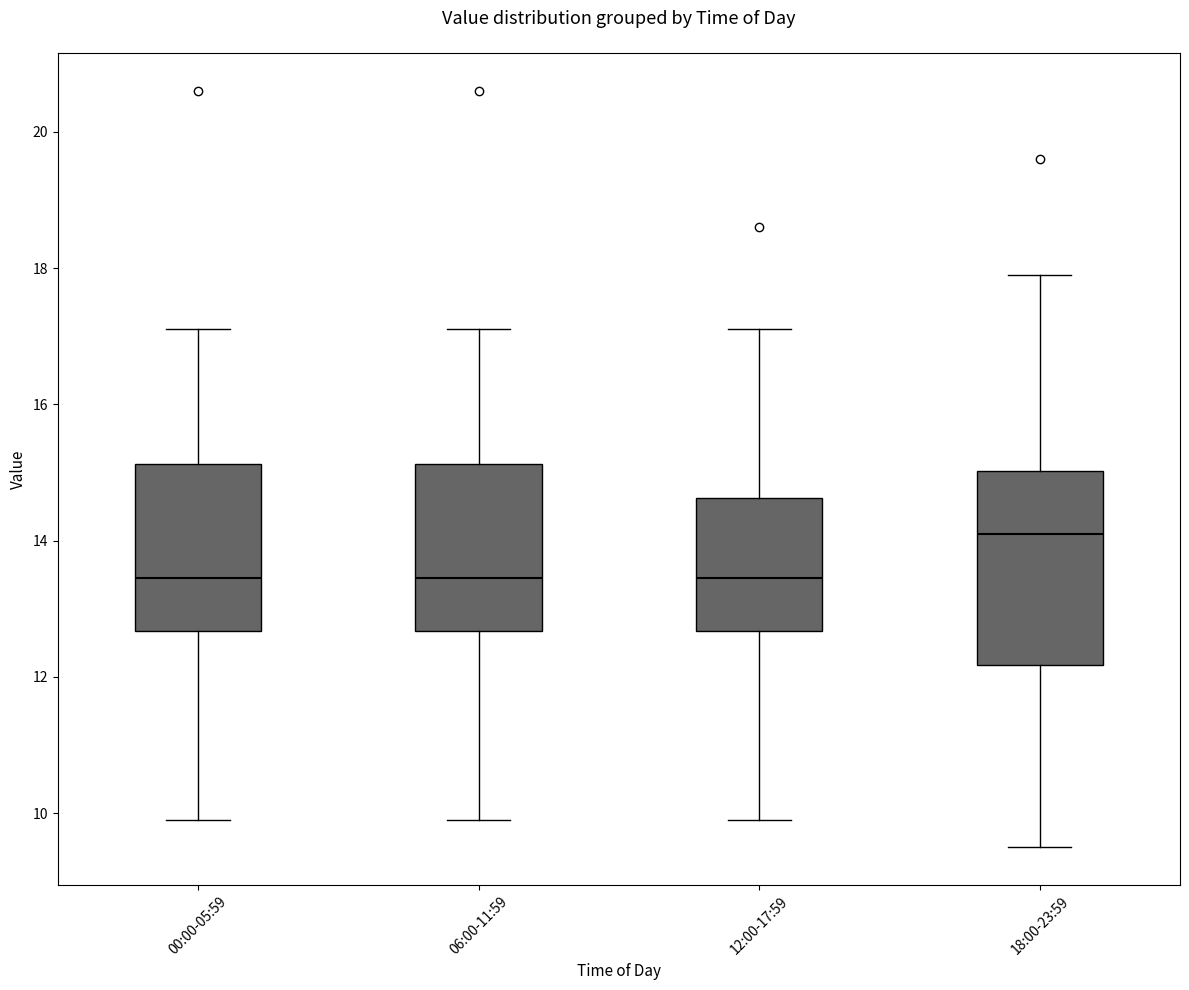

Reading left to right, transcribe this box plot: for each box, give where its median line is, the range the box spans, and where its two whiskers end, as read against the y-axis. The values are not printed on the chart, so give them approximately, as read against the axis.

00:00-05:59: median 13.4, box 12.6 to 15.2, whiskers 10.0 to 17.2
06:00-11:59: median 13.4, box 12.6 to 15.2, whiskers 10.0 to 17.2
12:00-17:59: median 13.4, box 12.6 to 14.6, whiskers 10.0 to 17.2
18:00-23:59: median 14.2, box 12.2 to 15.0, whiskers 9.6 to 18.0